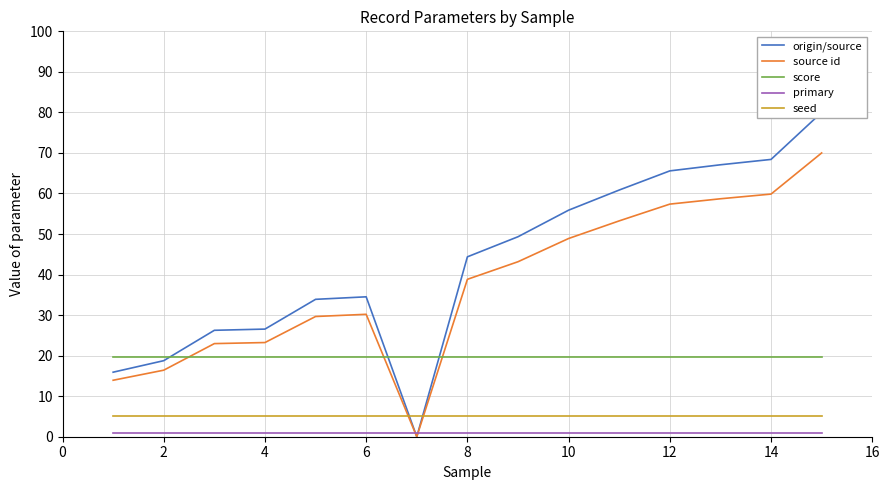

Is it true that seed equals 8.5 at 8?

False